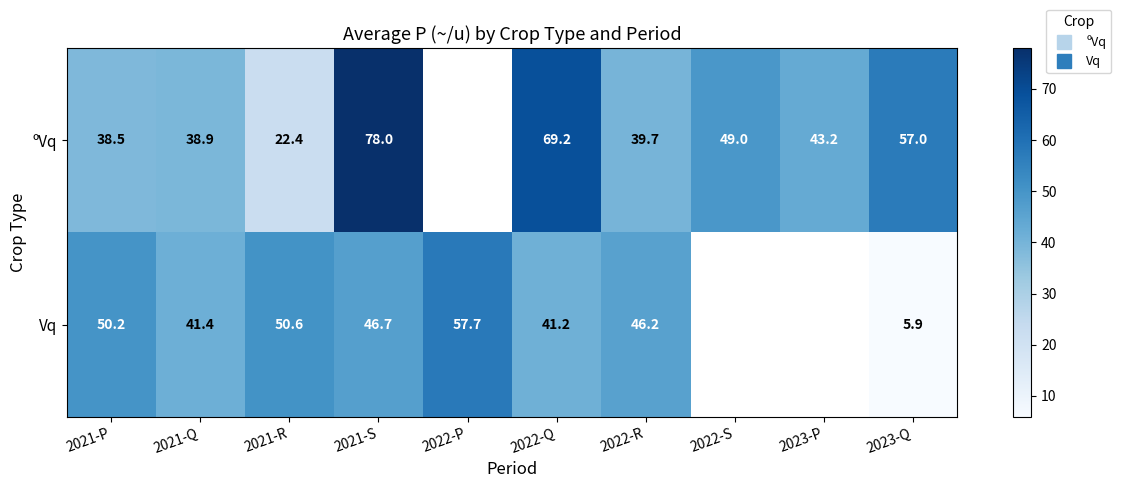

What value does the Vq series have at 2022-R?

46.2